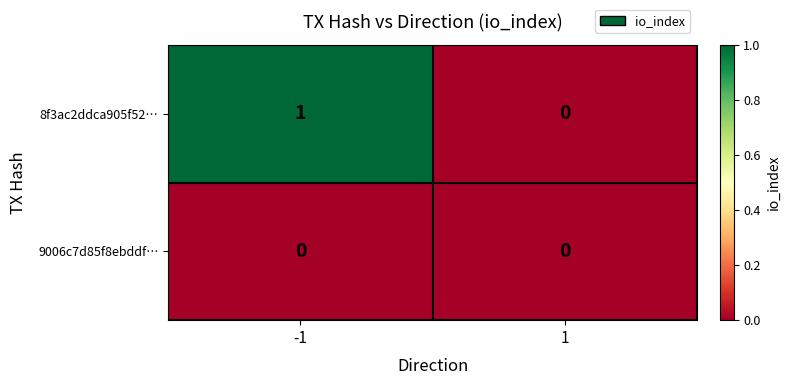

The 9006c7d85f8ebddf… series shows 0 at -1. True or false?

True